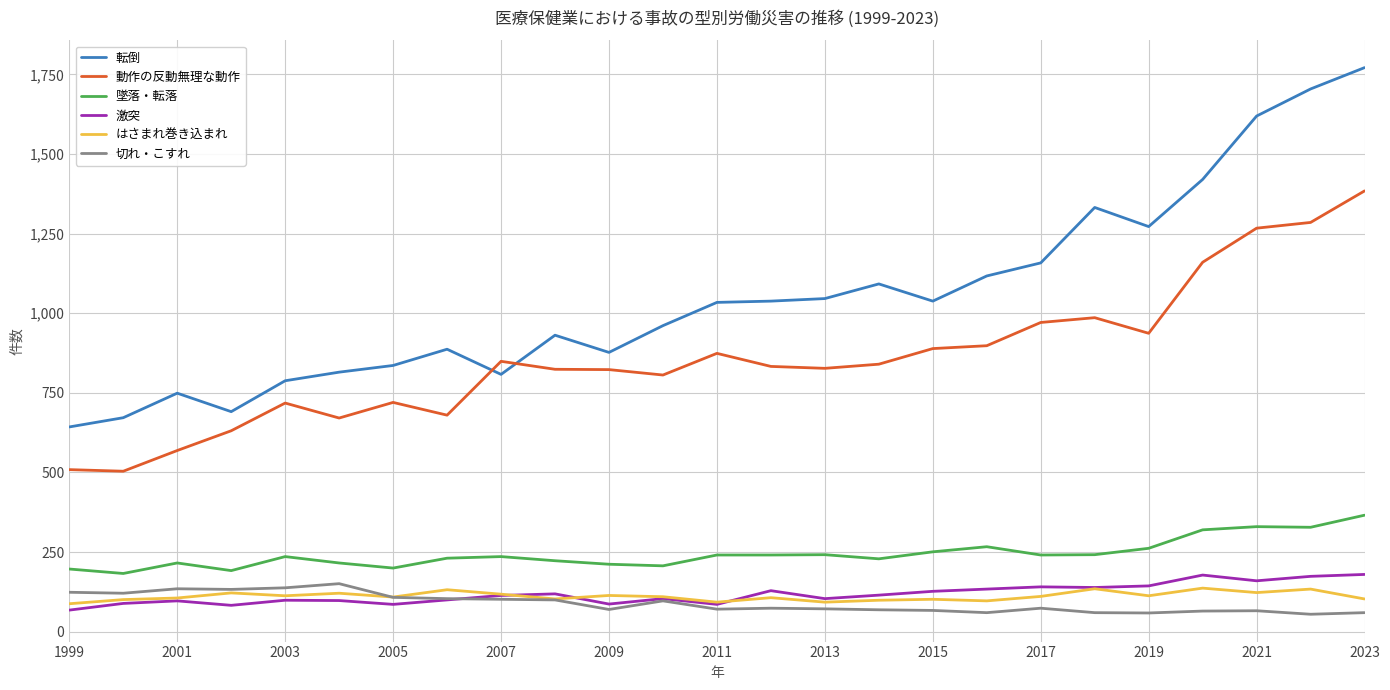

True or false: 動作の反動無理な動作 and 転倒 intersect in this chart.

True